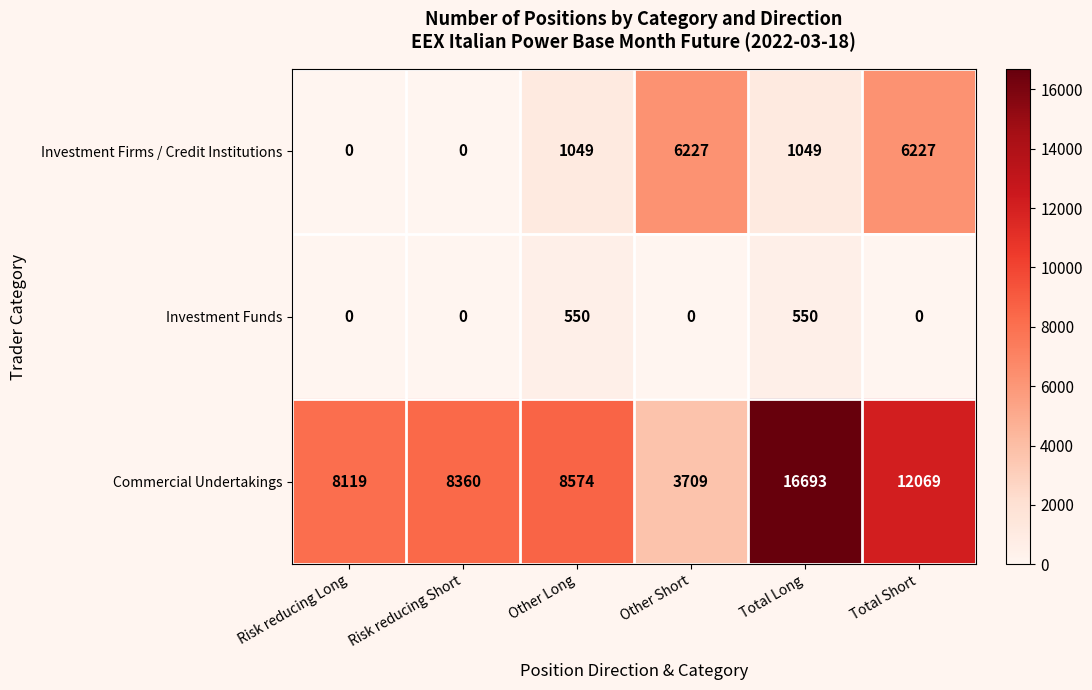

Rank the series by their average value, from lowest to highest.

Investment Funds, Investment Firms / Credit Institutions, Commercial Undertakings